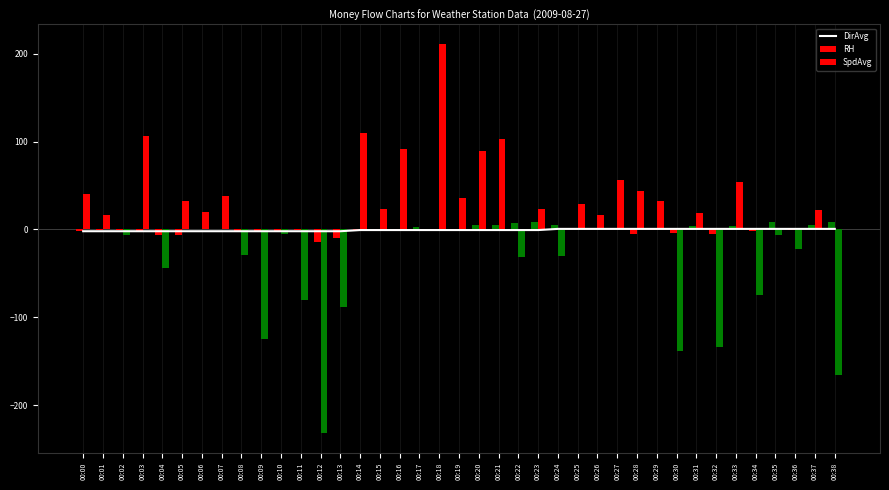

At which category does the chart reach its minimum across all series?

00:12